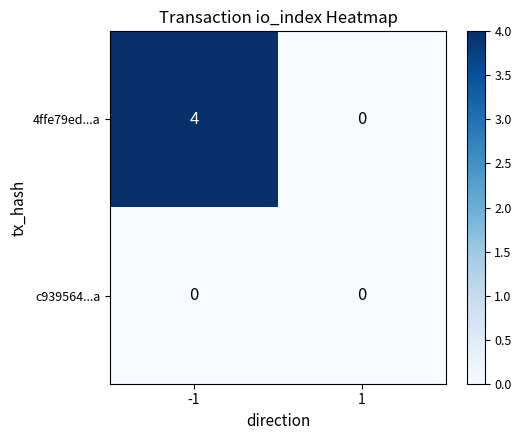

What is the sum of the 4ffe79ed...a values at -1 and 1?

4